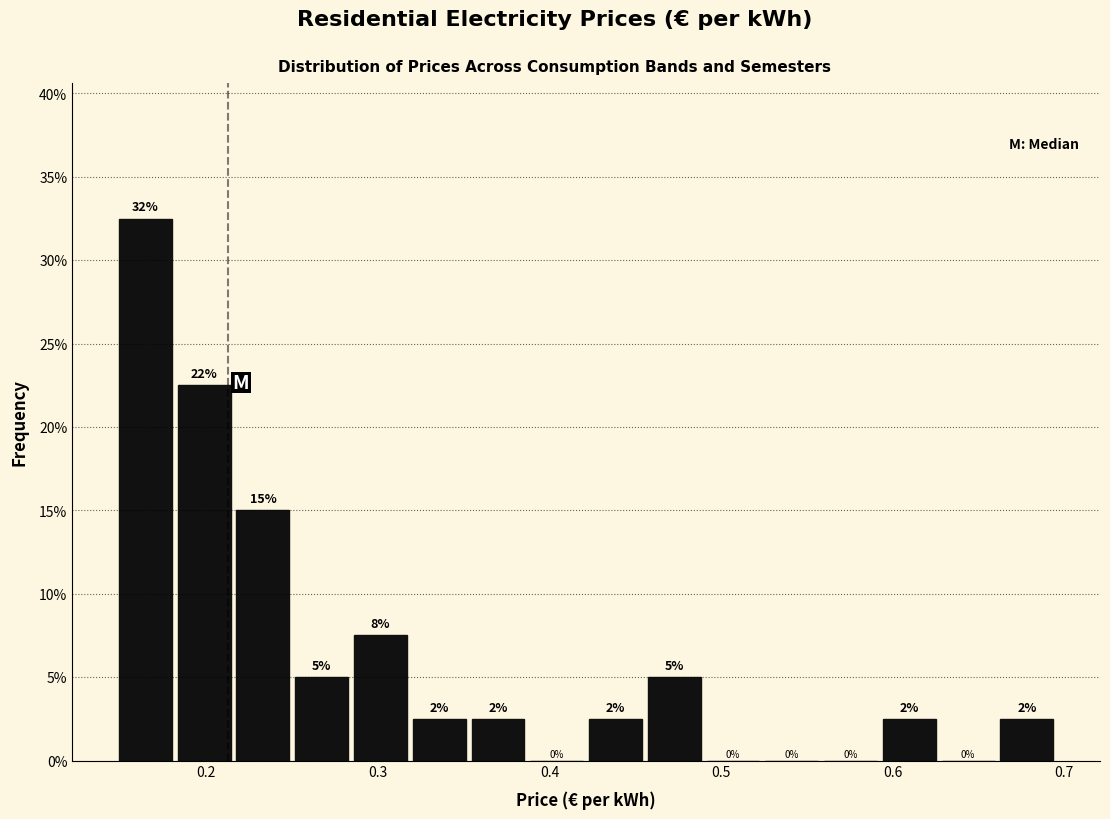

Around what value on the x-axis is the tallest bar? Give the approximate position of its centre, as read against the axis.

0.16